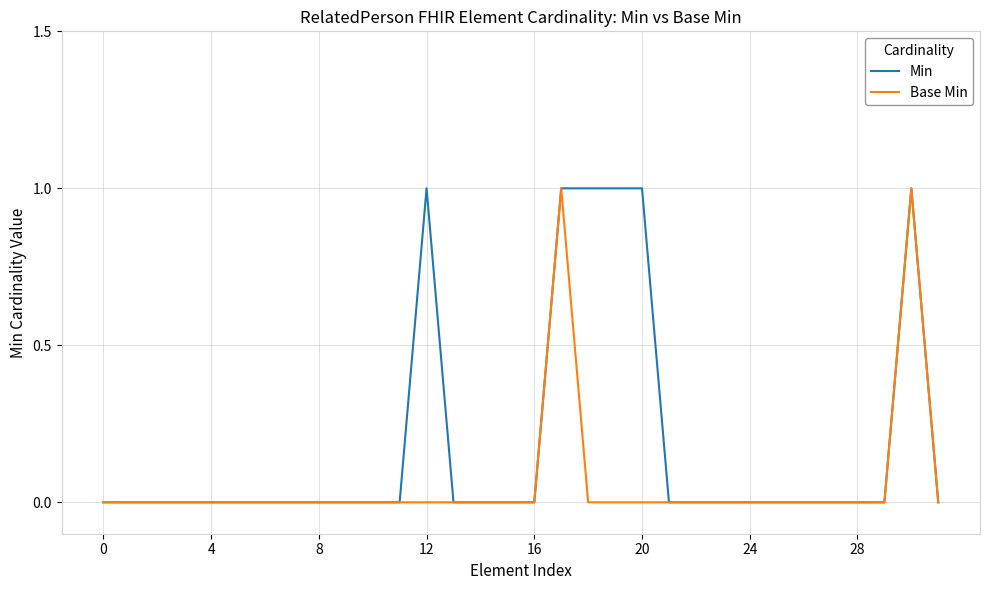

Rank the series by their average value, from highest to lowest.

Min, Base Min